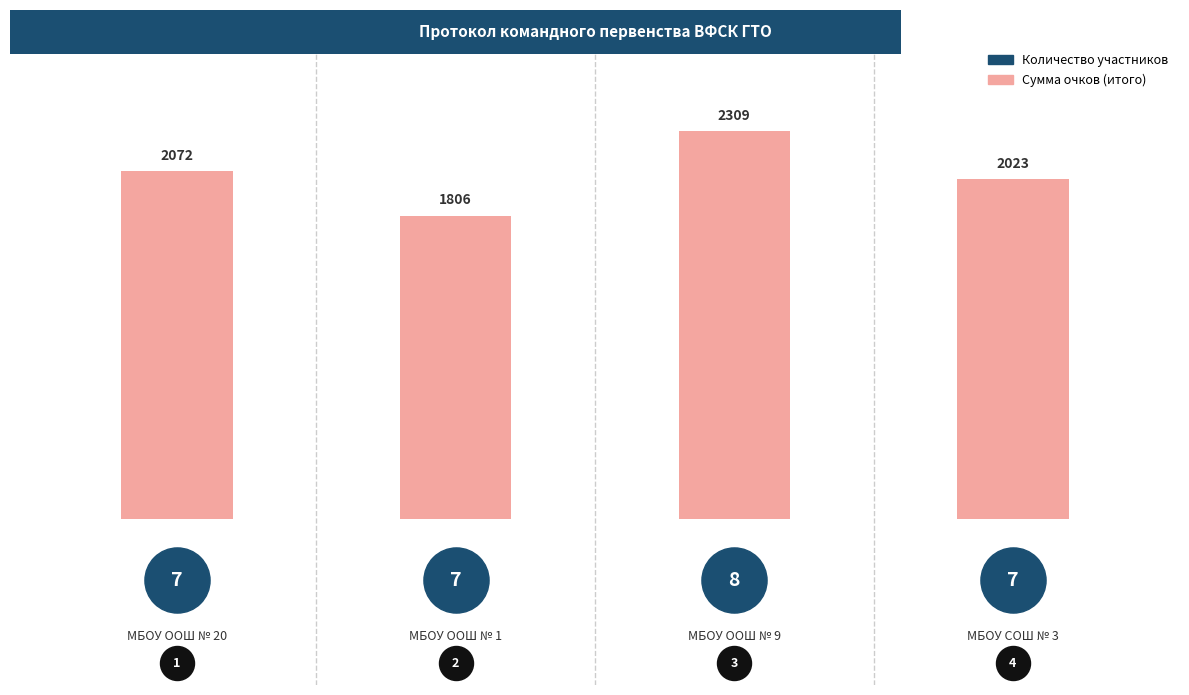

What is the ratio of the value at 0 to the value at 1?

1.1